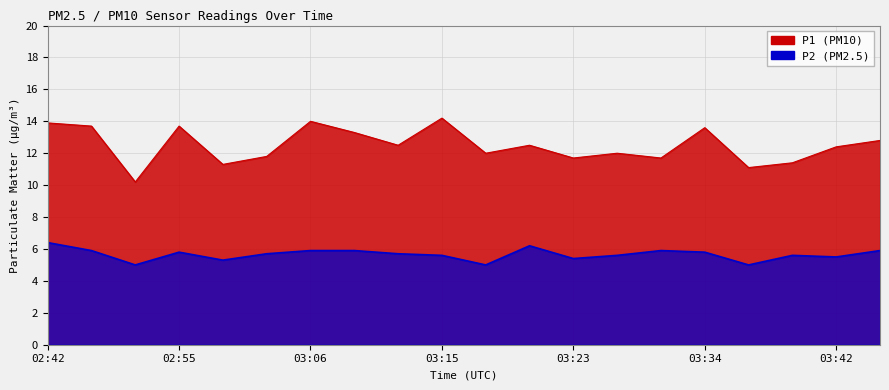

How many lines are shown in the chart?

2